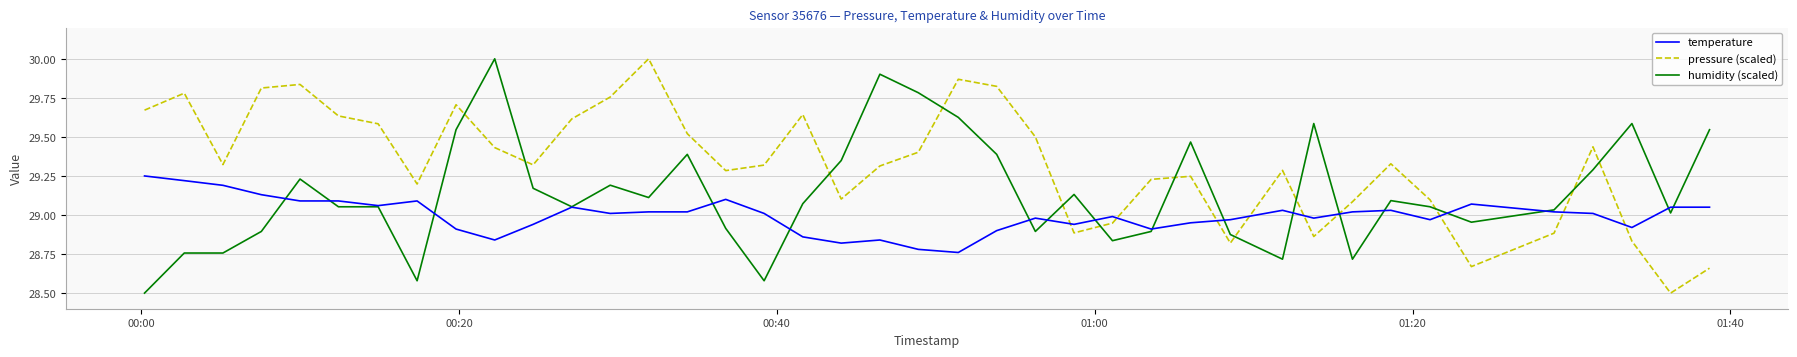

Rank the series by their average value, from highest to lowest.

pressure (scaled), humidity (scaled), temperature